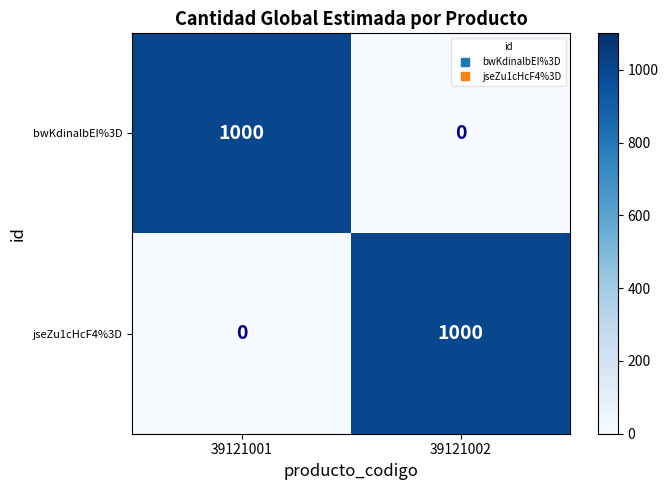

The value of bwKdinalbEI%3D at 39121002 is -681. True or false?

False